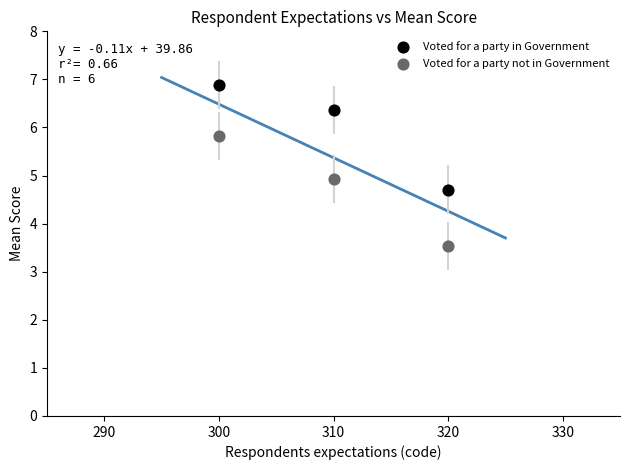

Which series has the largest Y range (max minus min)?

Voted for a party not in Government